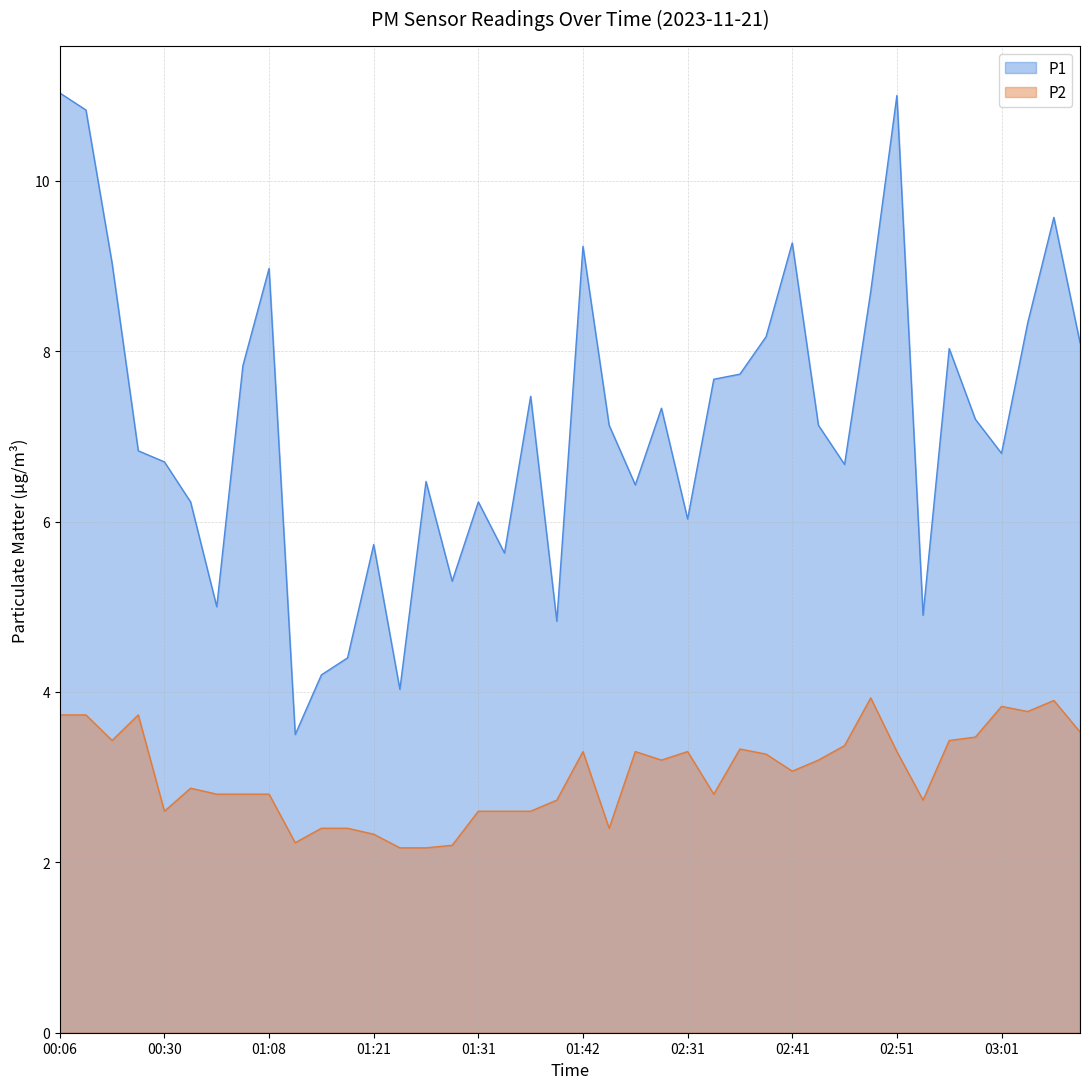

At which label does P2 first exceed 3?

00:06